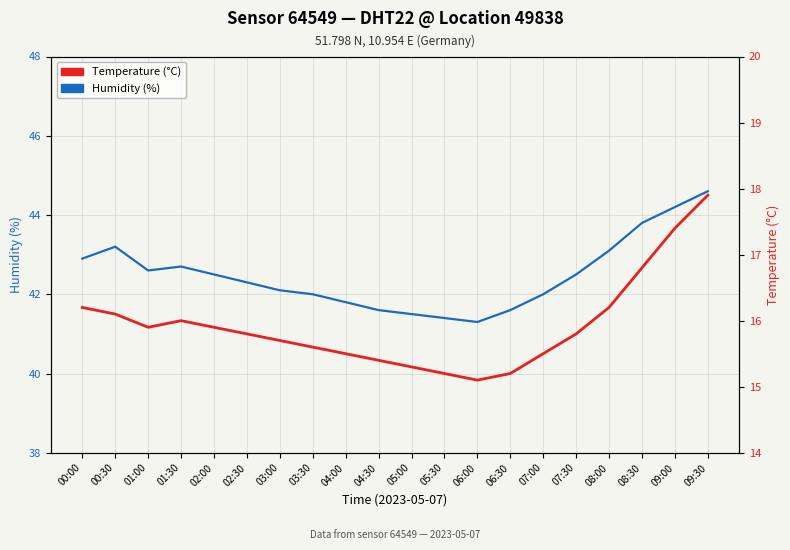

Which label corresponds to the smallest value in the chart?

06:00